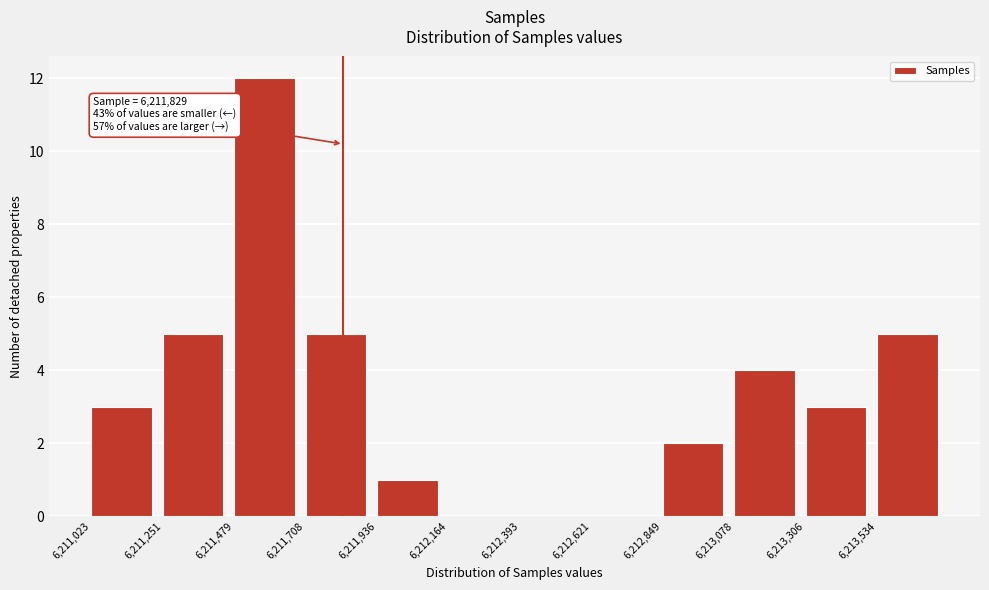

Over which range of the x-axis is the bar tallest?

6211500 to 6211700